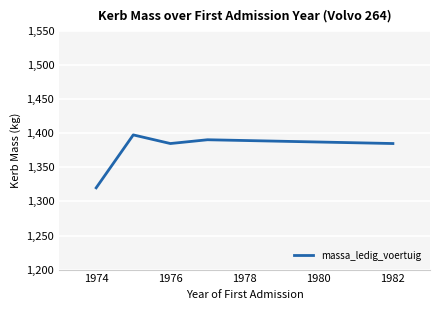

What is the difference between the maximum and minimum values?

77.7